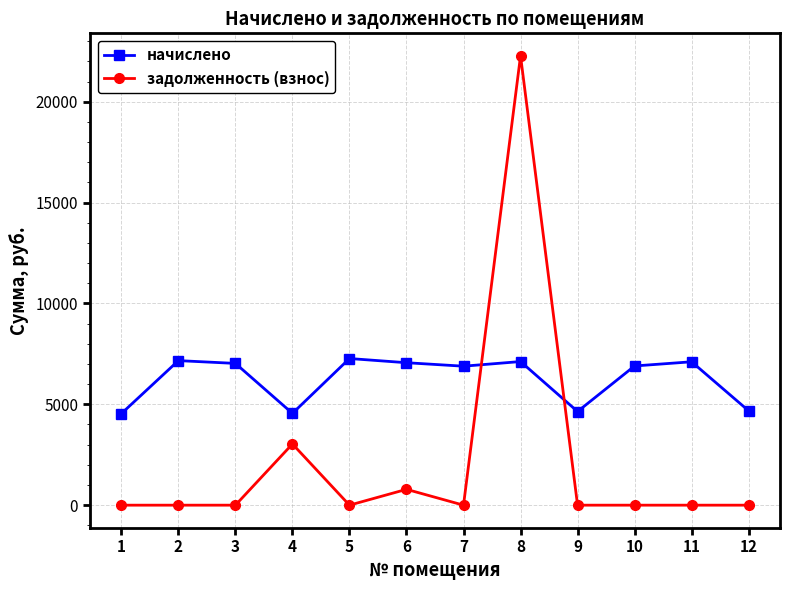

Is the value of задолженность (взнос) at 8 greater than the value of начислено at 10?

Yes